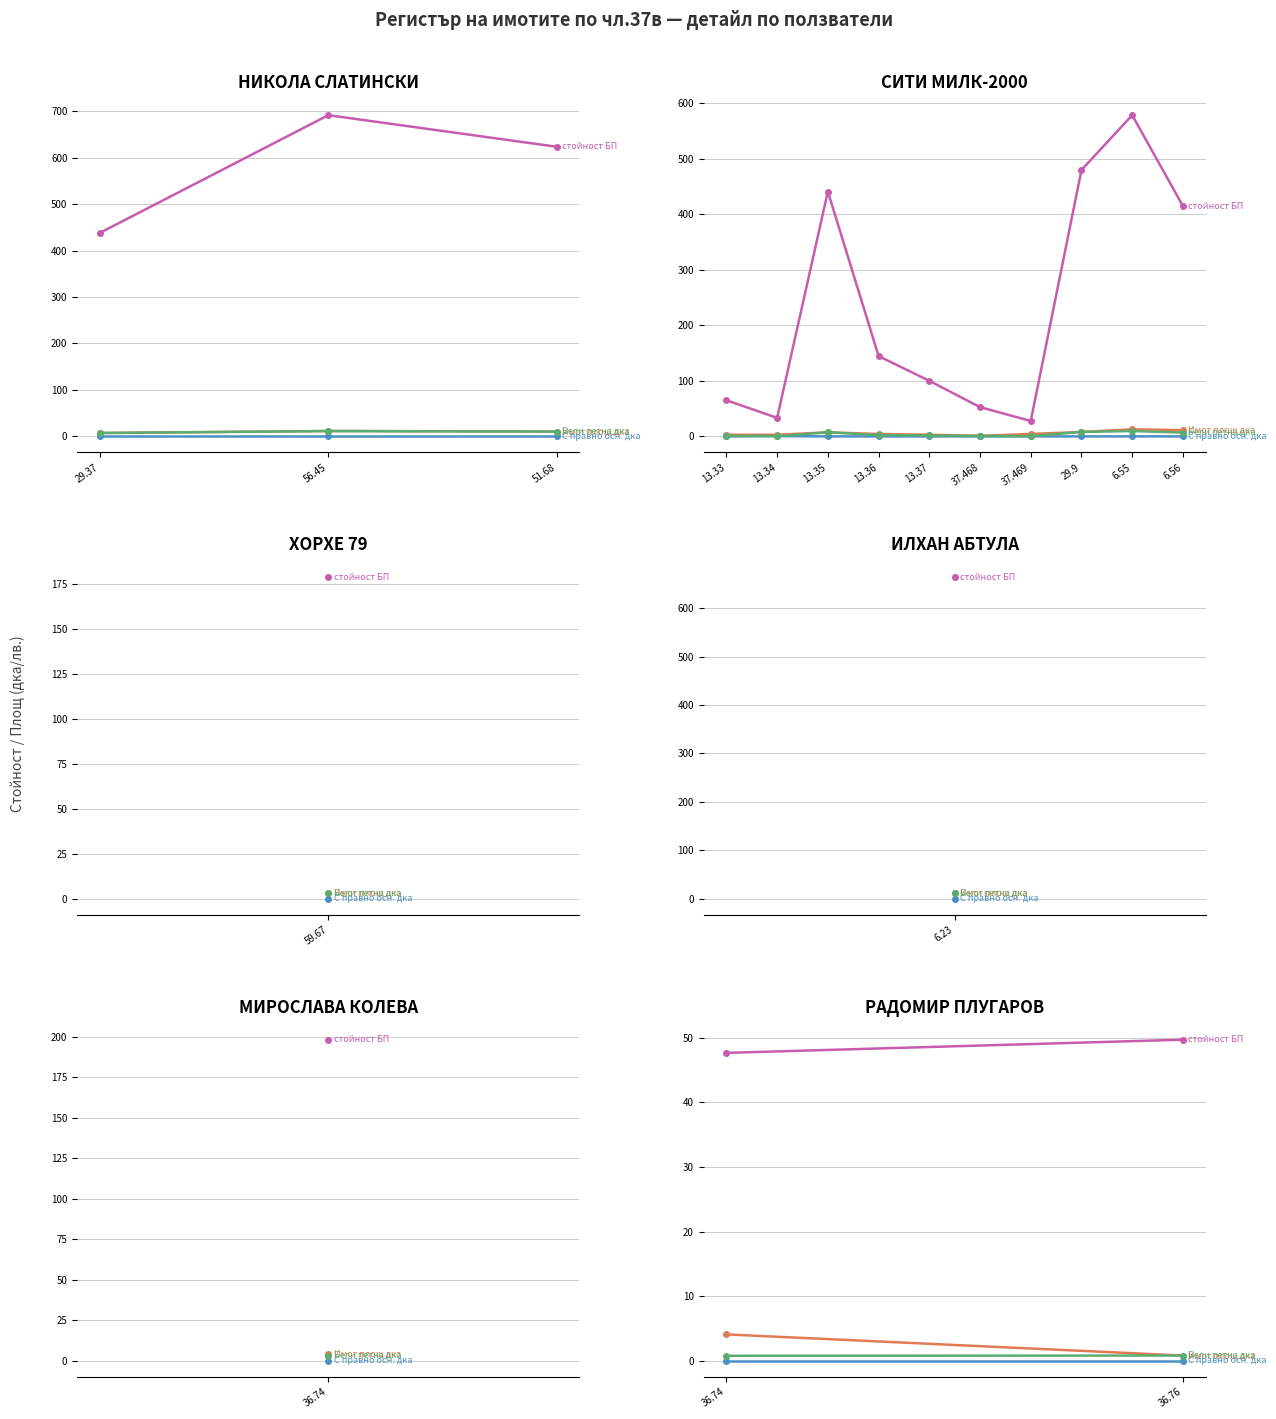

How many lines are shown in the chart?

4